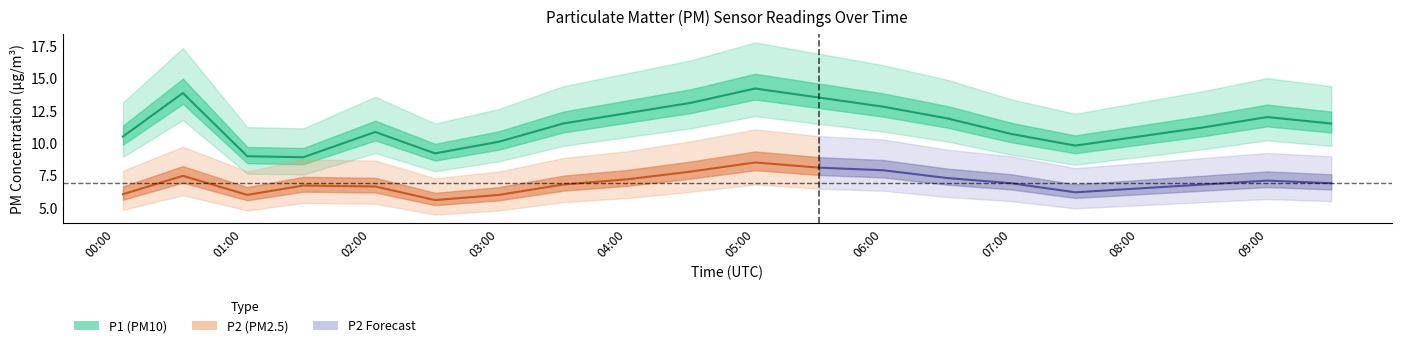

At which category does the data reach its first local peak?

00:31